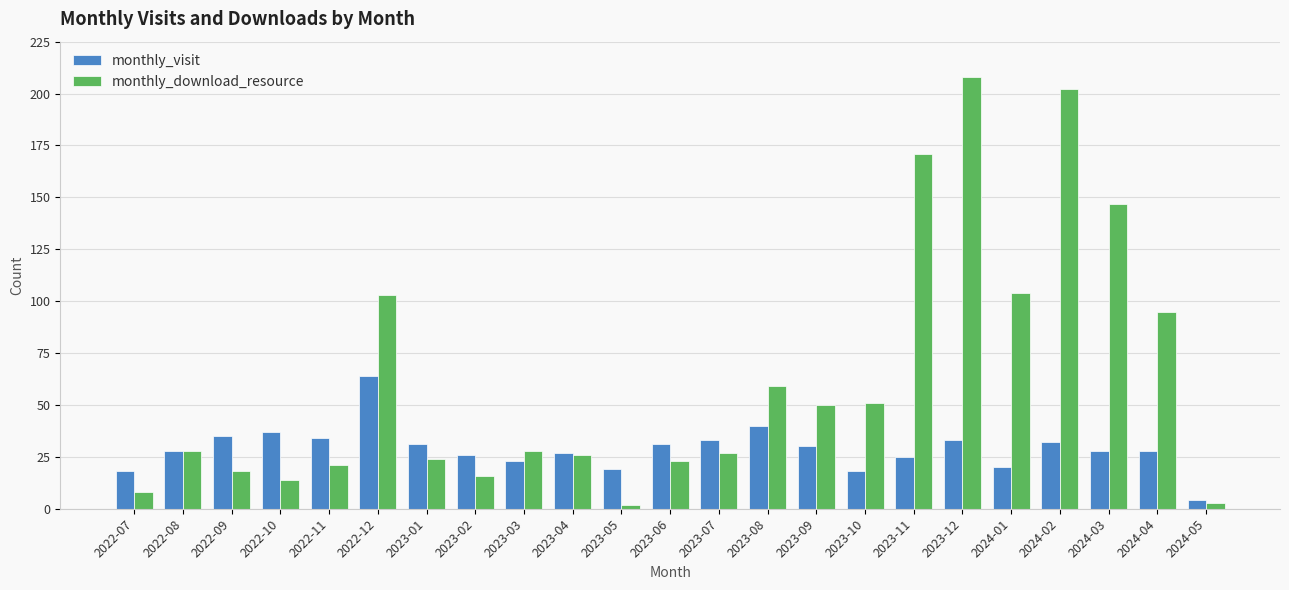

How many series are shown in this chart?

2